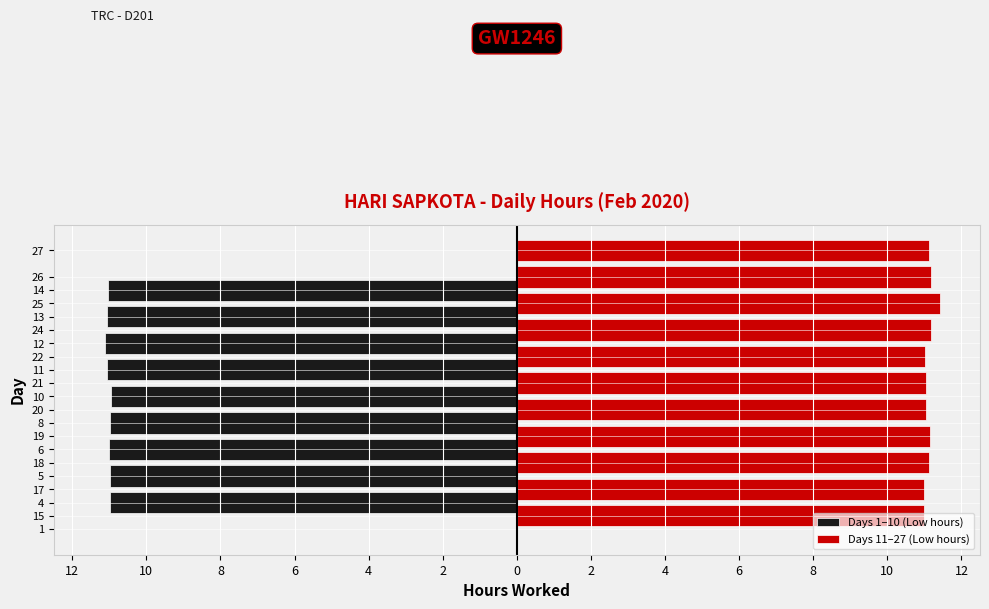

Does the chart contain stacked bars?

No